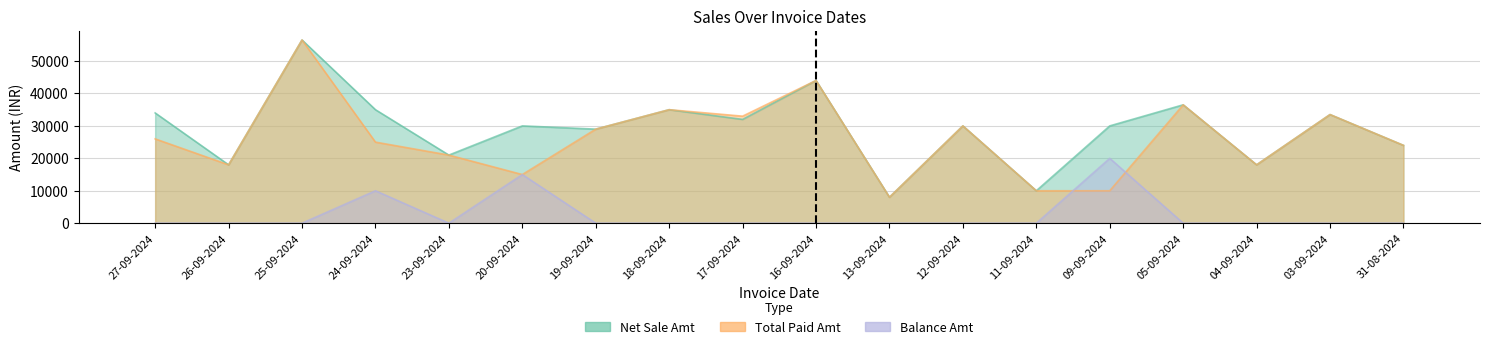

How many groups of bars are there?

18